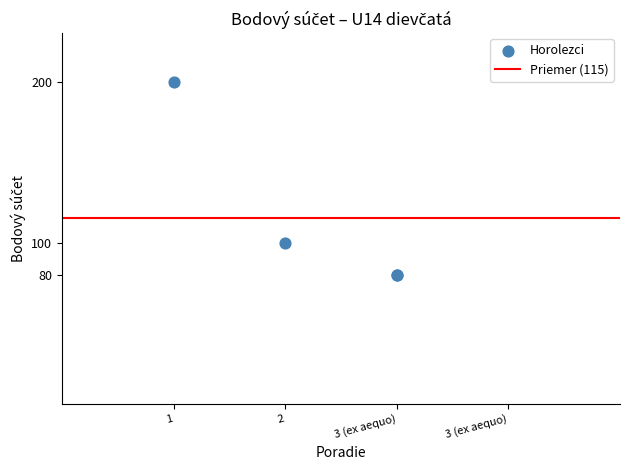

What Y value in the scatter plot is closest to 140?

100